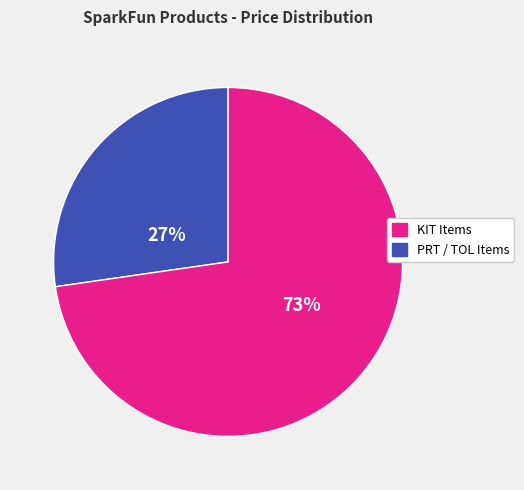

To the nearest percent, what is the average slice percentage?

50%